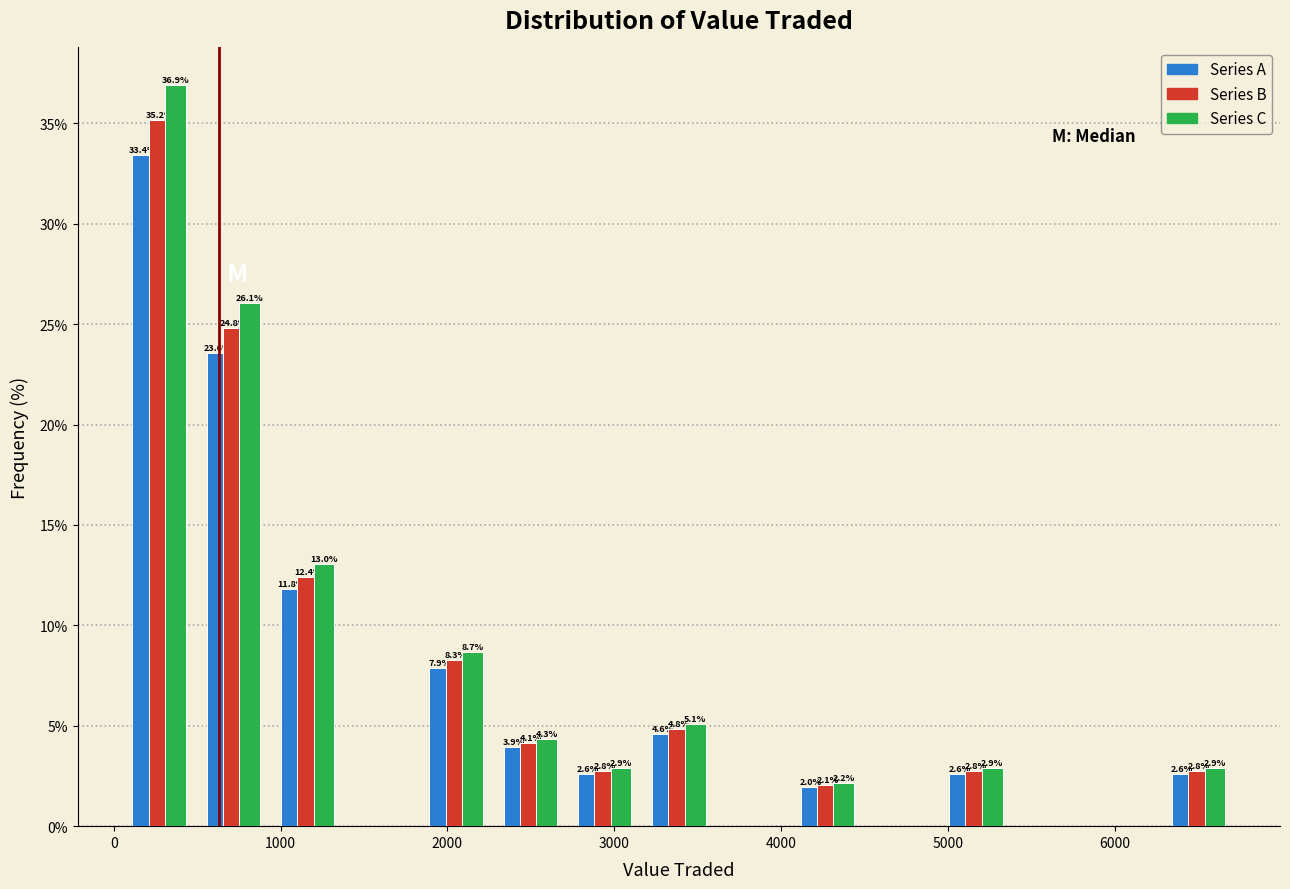

In the Series B series, which range on the x-axis has the tallest bar?

100 to 500